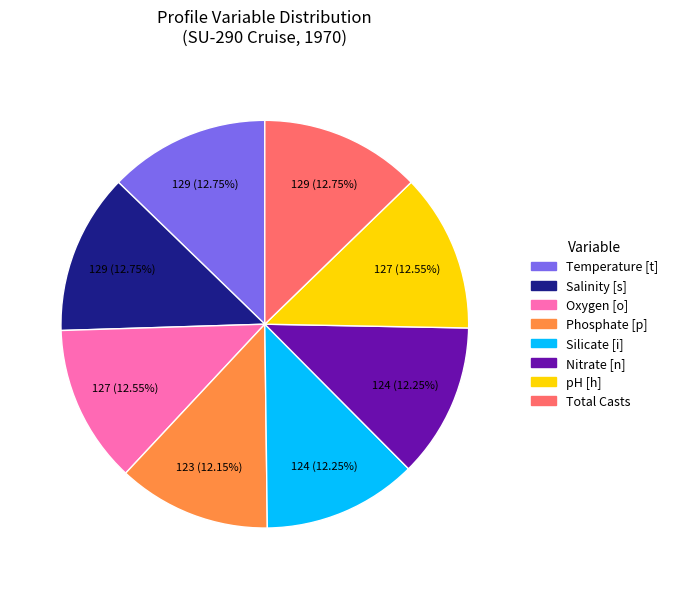

Is the sum of Oxygen [o] and Temperature [t] greater than half?

No